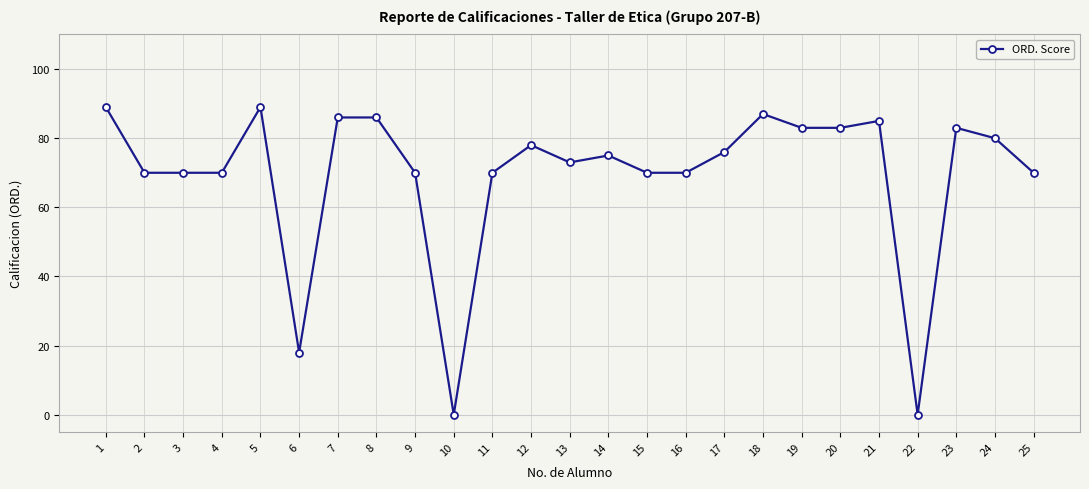

What is the value of the 23rd point from the left?

83